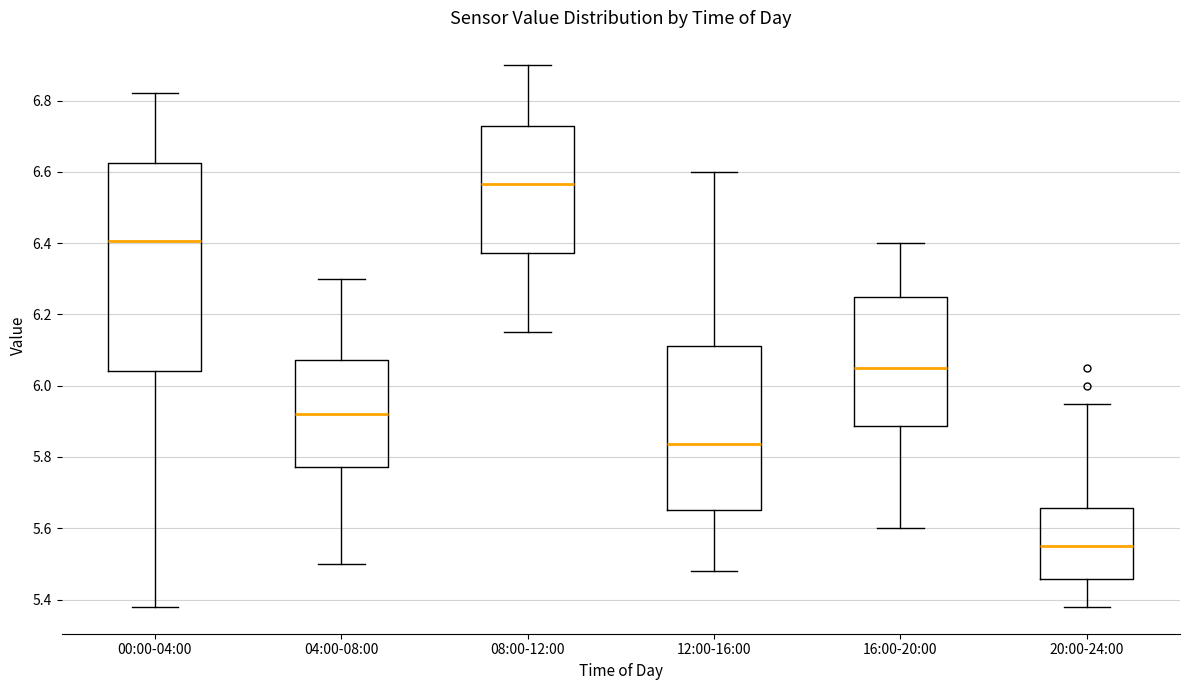

Reading left to right, read every box against the y-axis: the position of its median line, the range the box covers, and the ends of its whiskers. The values are not printed on the chart, so give them approximately, as read against the axis.

00:00-04:00: median 6.40, box 6.04 to 6.62, whiskers 5.38 to 6.82
04:00-08:00: median 5.92, box 5.78 to 6.08, whiskers 5.50 to 6.30
08:00-12:00: median 6.56, box 6.38 to 6.72, whiskers 6.16 to 6.90
12:00-16:00: median 5.84, box 5.66 to 6.12, whiskers 5.48 to 6.60
16:00-20:00: median 6.06, box 5.88 to 6.26, whiskers 5.60 to 6.40
20:00-24:00: median 5.56, box 5.46 to 5.66, whiskers 5.38 to 5.96